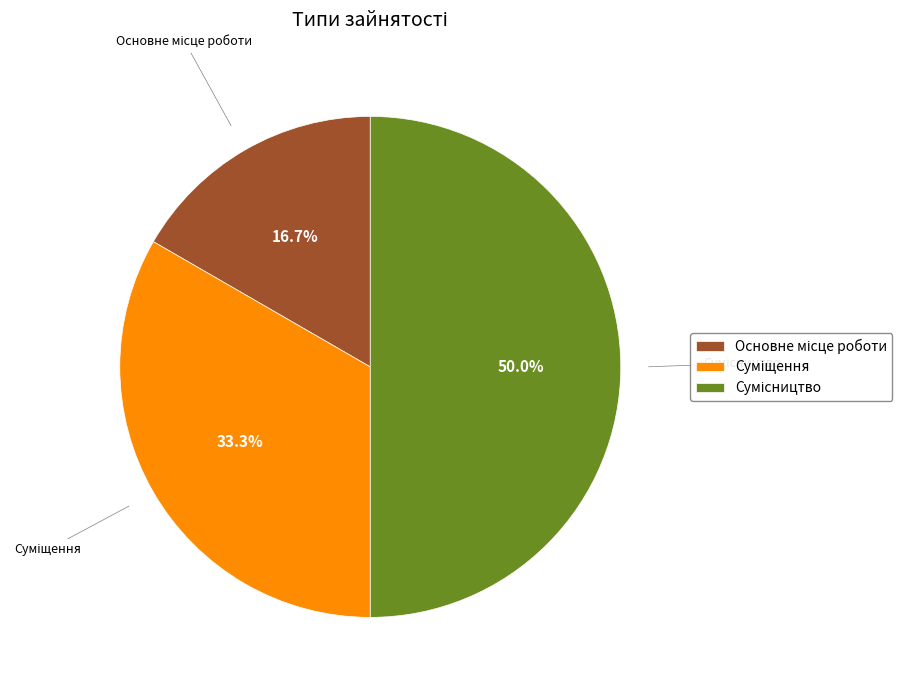

The Сумісництво slice represents 50% of the pie. True or false?

True